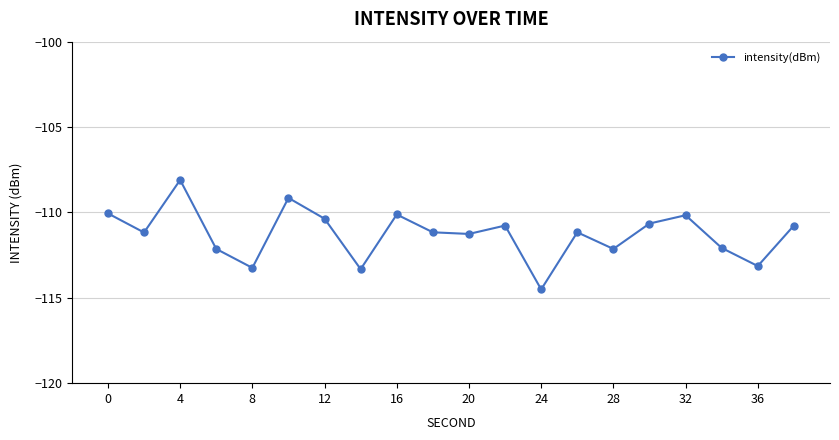

What is the maximum value shown in the chart?

-108.1